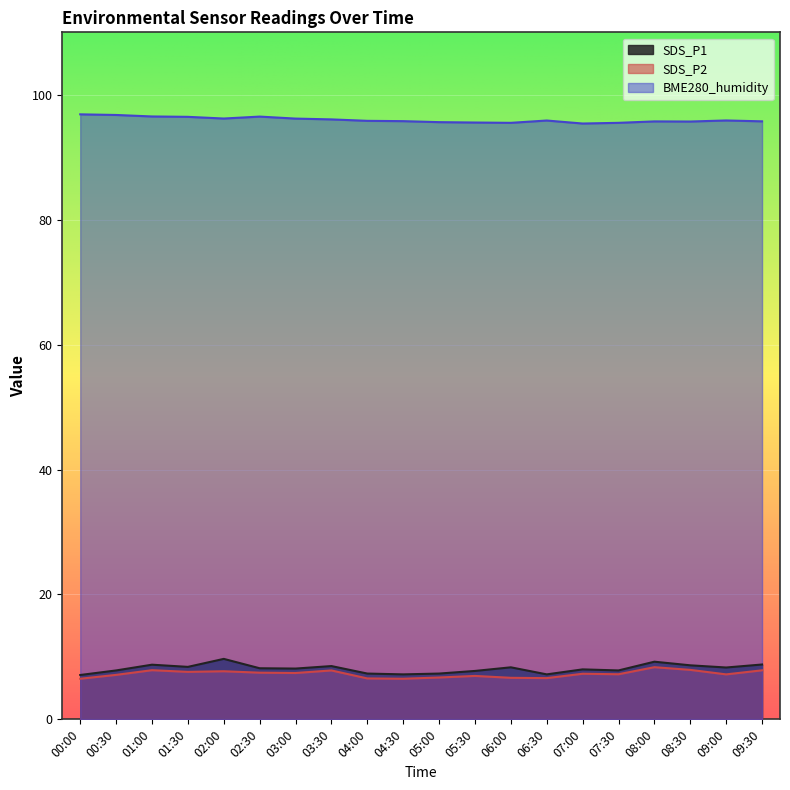

What position from the right is 07:30?

5